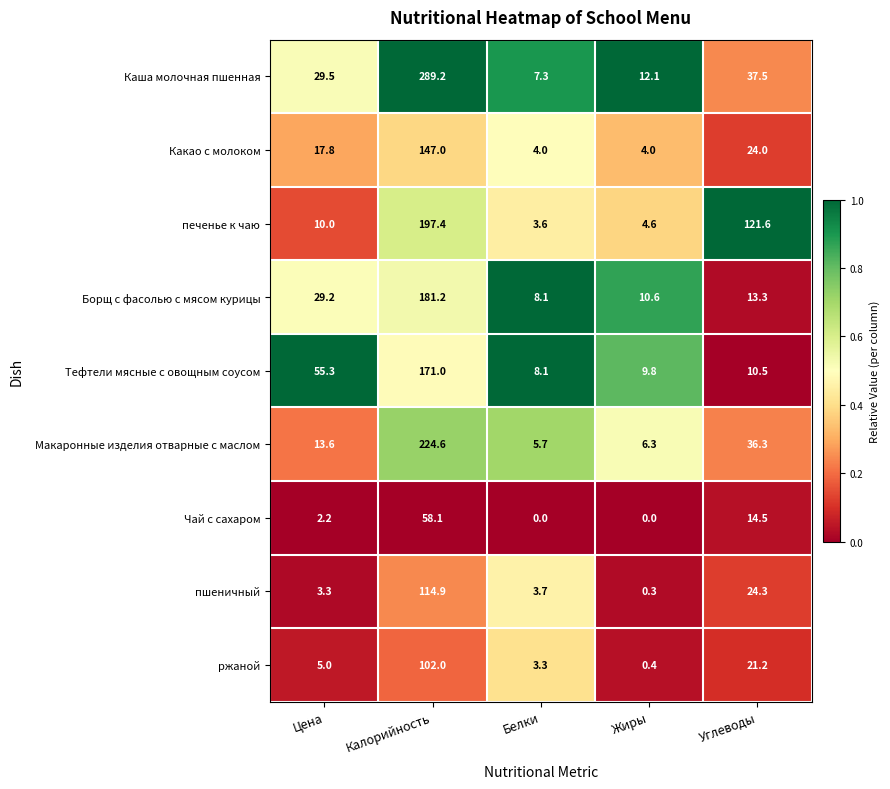

What is the difference between the highest and lowest values at Жиры?

12.1